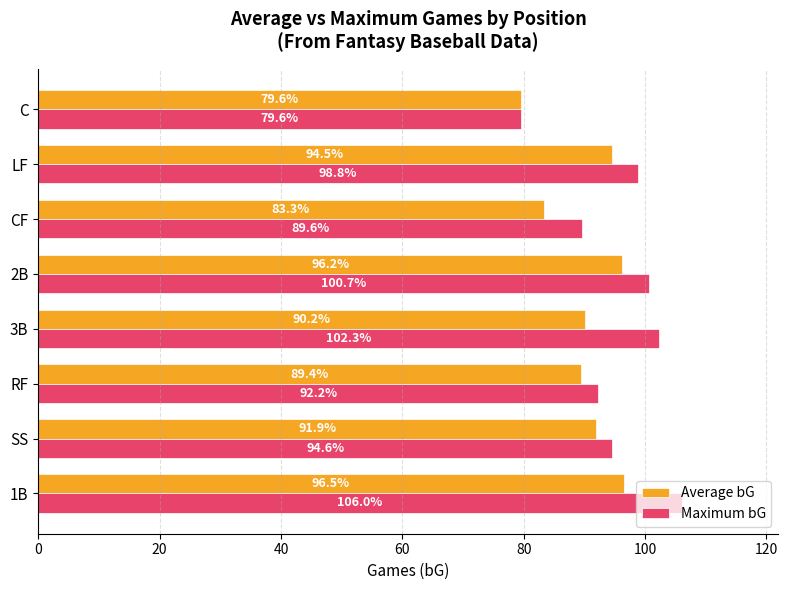

True or false: Average bG has a value of 96.2 at 2B.

True